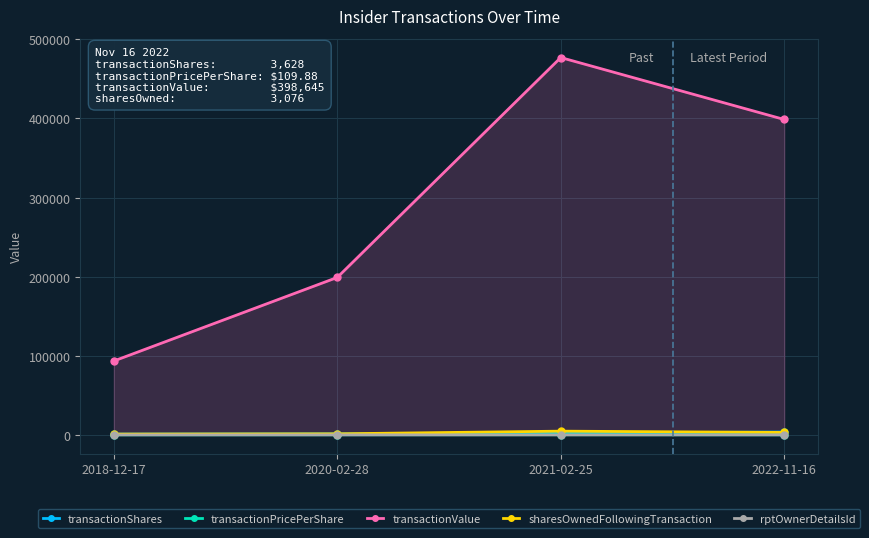

Is the value of transactionShares at 2021-02-25 greater than the value of transactionValue at 2018-12-17?

No